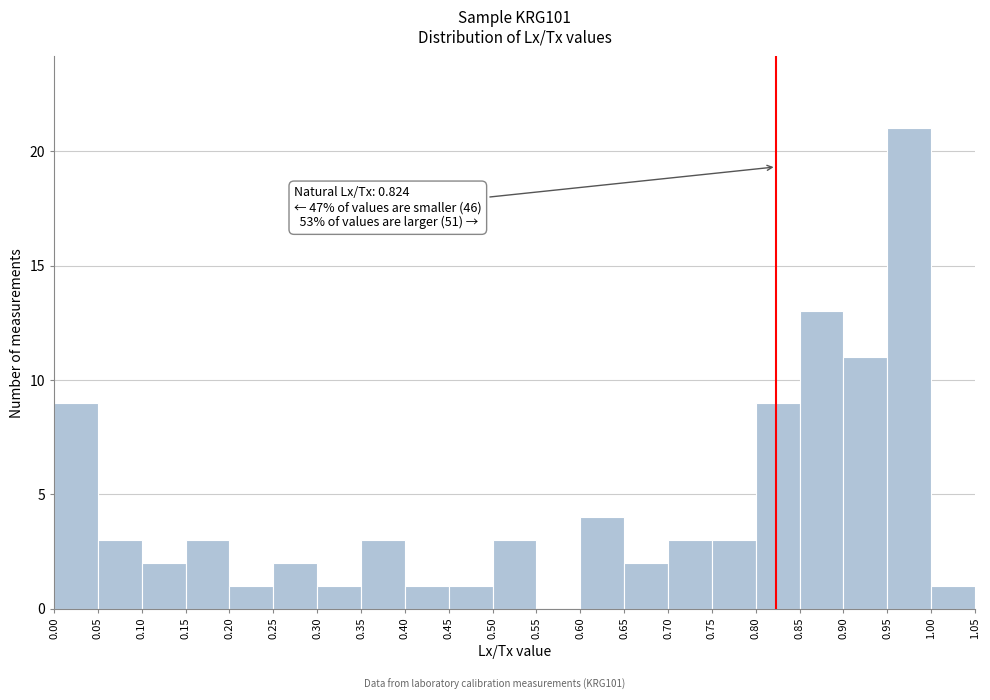

Which range on the x-axis has the tallest bar?

0.95 to 1.00